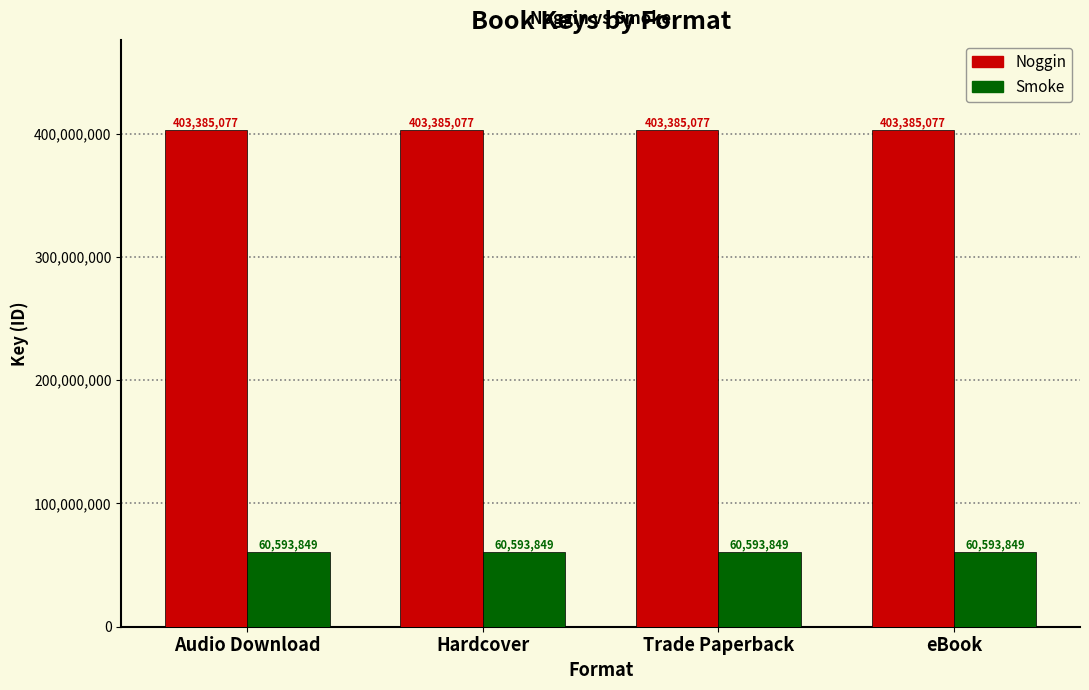

What is the average value of the Noggin series?

403385077